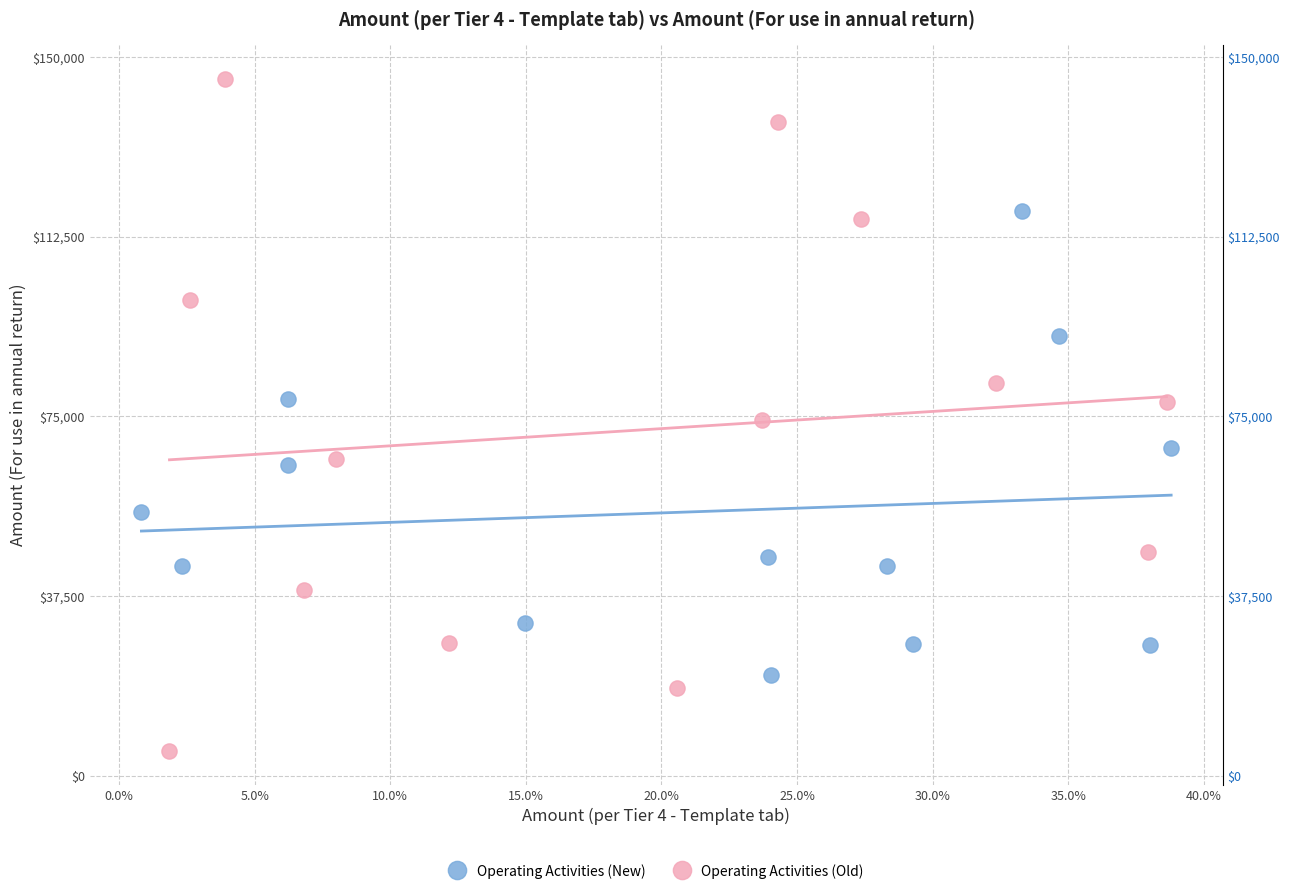

Which series contains the lowest Y value?

Operating Activities (Old)